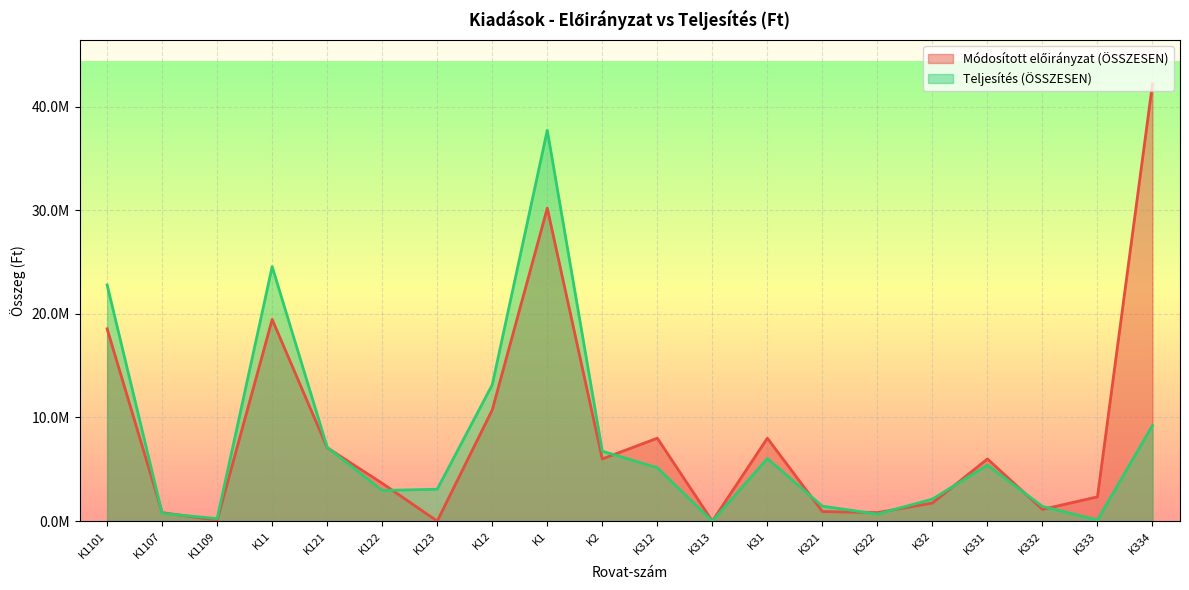

Which has a higher value, K333 or K1101?

K1101